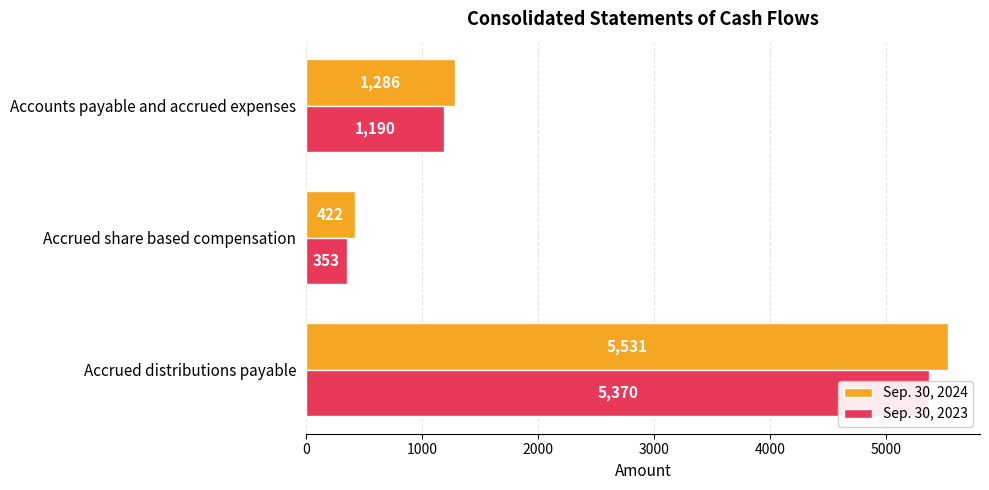

Rank the series by their average value, from highest to lowest.

Sep. 30, 2024, Sep. 30, 2023